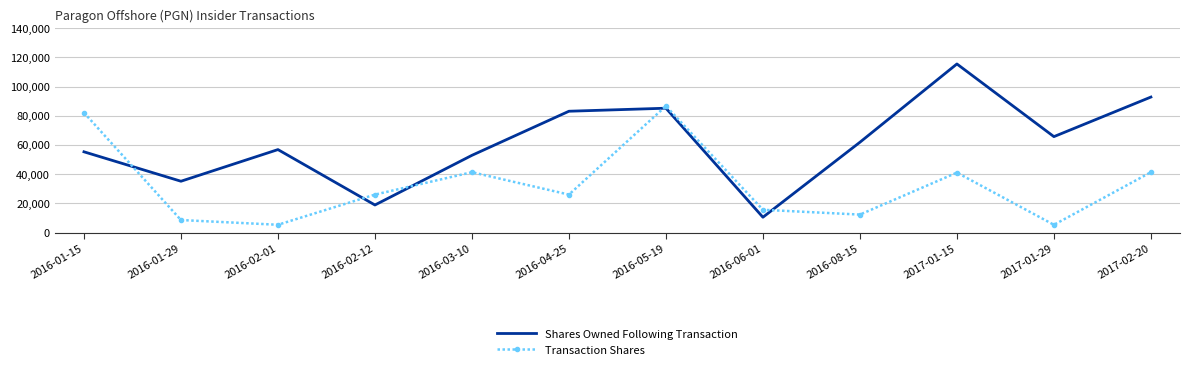

Between which two adjacent categories do Shares Owned Following Transaction and Transaction Shares first intersect?

2016-01-15 and 2016-01-29